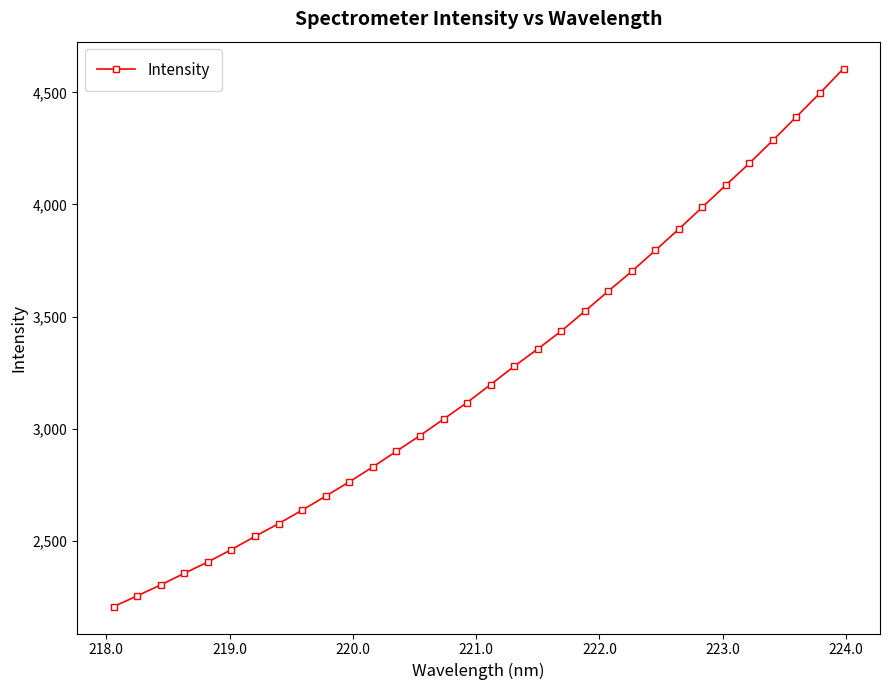

Count the number of values greater than 3196.

16